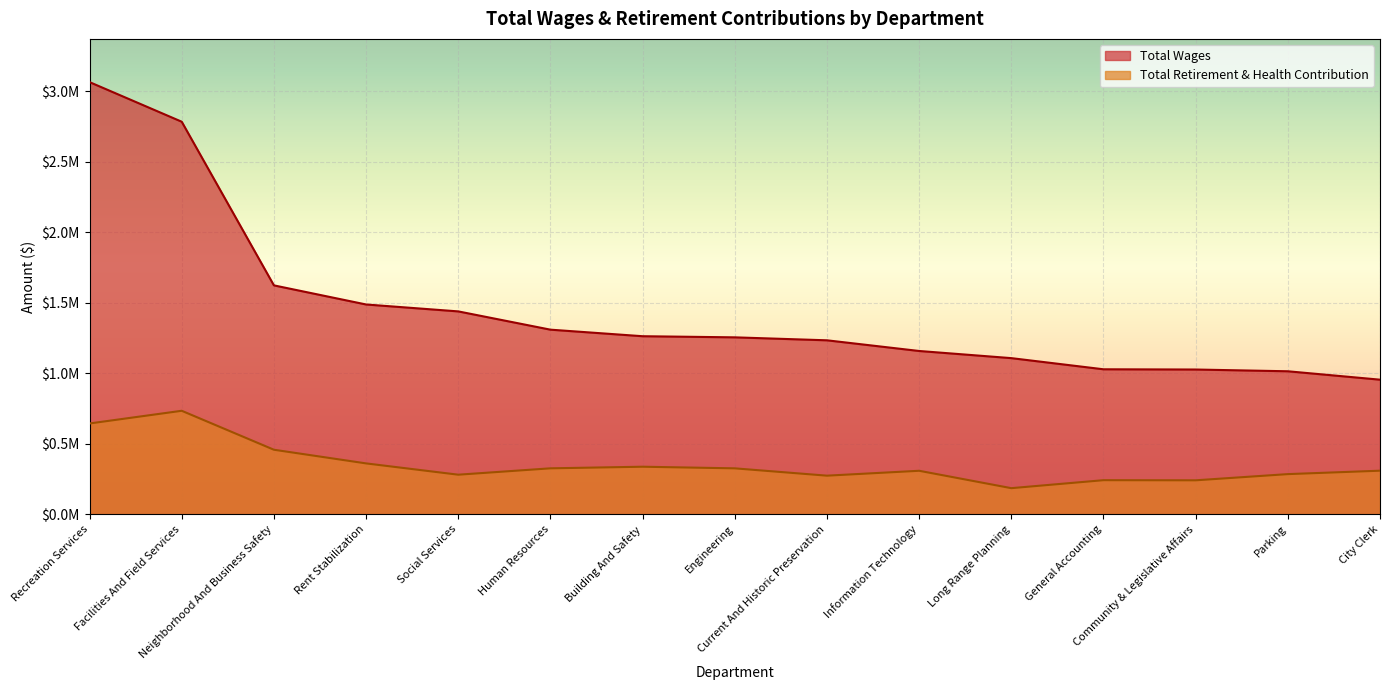

Which series has the largest range (max minus min)?

Total Wages